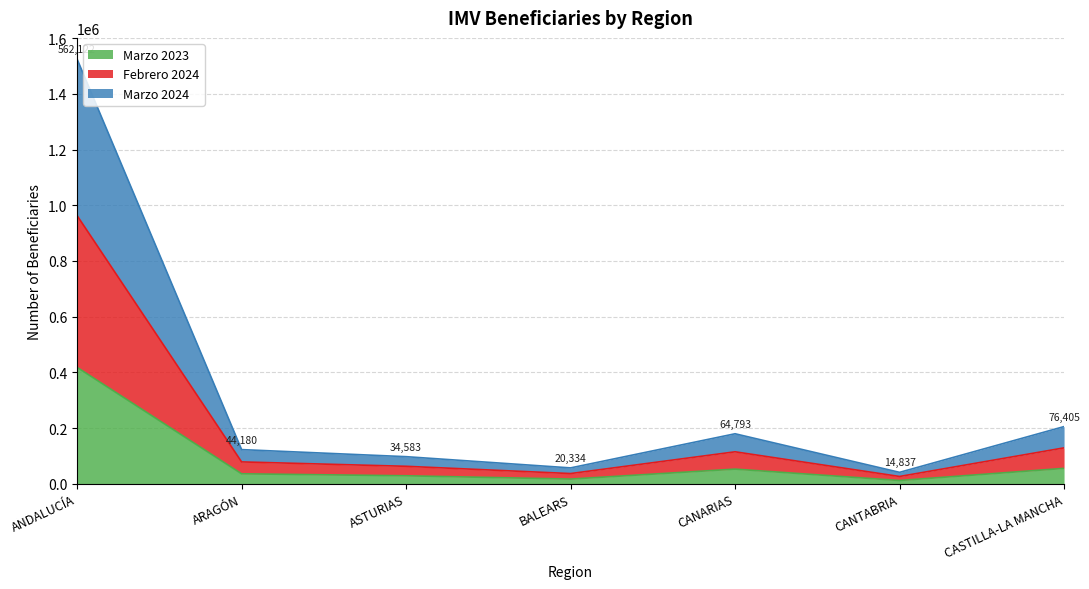

What is the label of the 4th point from the right?

BALEARS